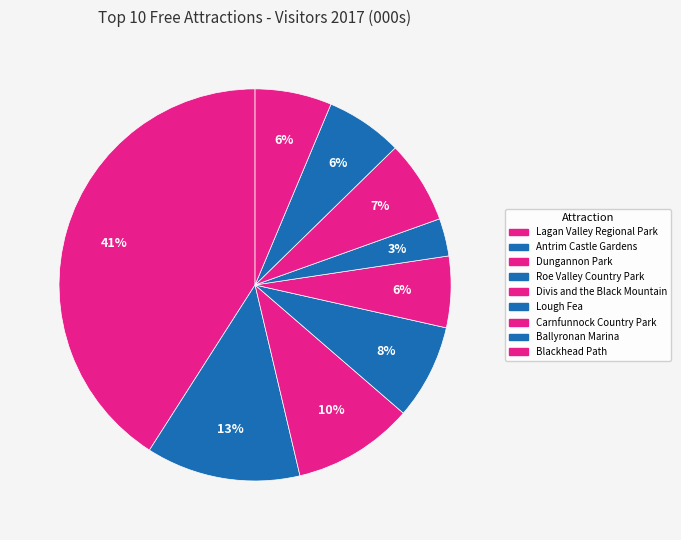

To the nearest percent, what portion does Lough Fea represent?

3%